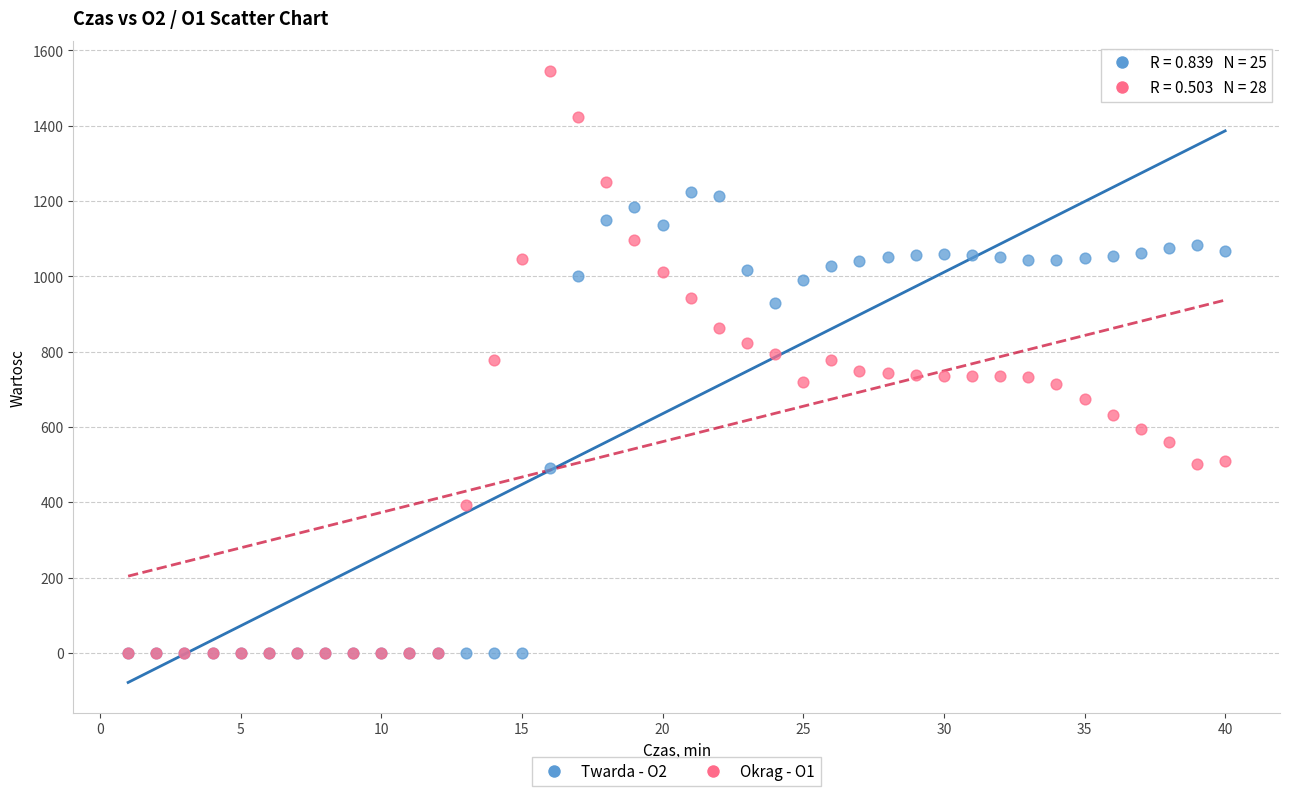

What are all the series names shown in the legend?

Twarda - O2, Okrag - O1